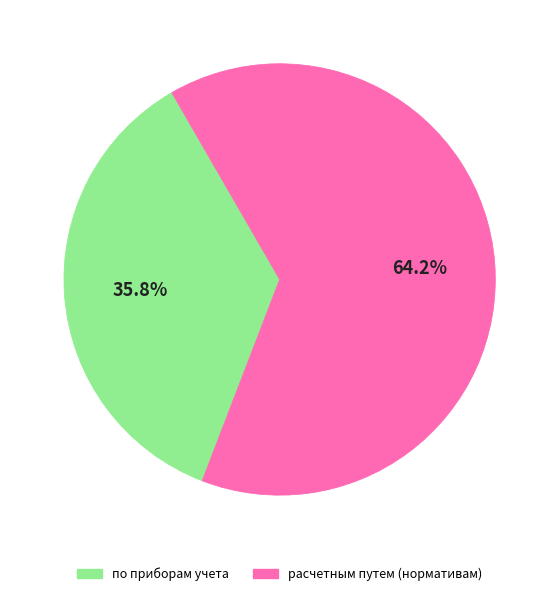

Is there a majority slice in this chart?

Yes